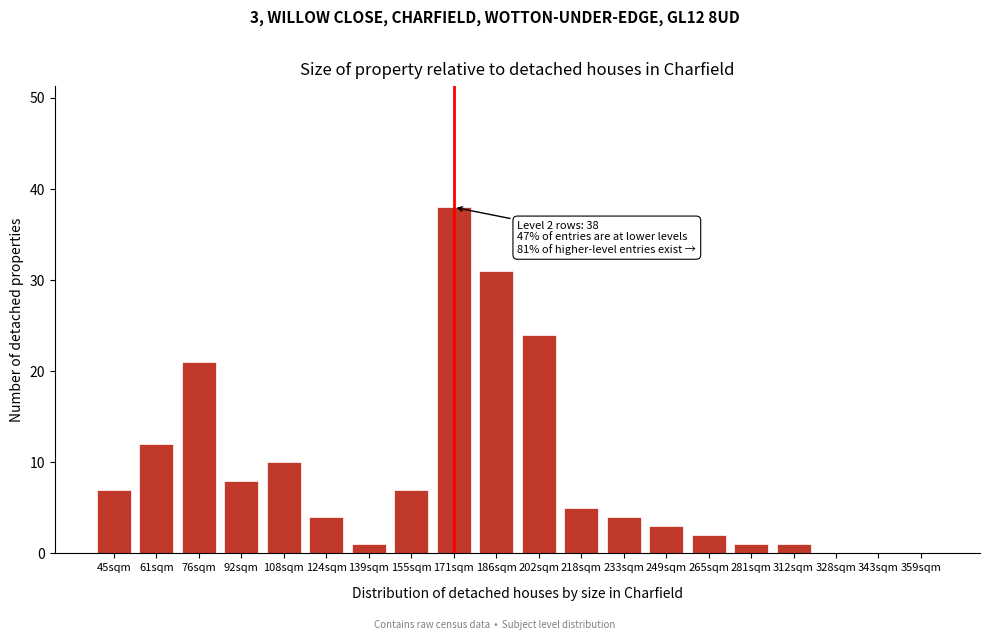

Reading left to right, what are all the values shown in this chart?

45sqm=7	61sqm=12	76sqm=21	92sqm=8	108sqm=10	124sqm=4	139sqm=1	155sqm=7	171sqm=38	186sqm=31	202sqm=24	218sqm=5	233sqm=4	249sqm=3	265sqm=2	281sqm=1	312sqm=1	328sqm=0	343sqm=0	359sqm=0